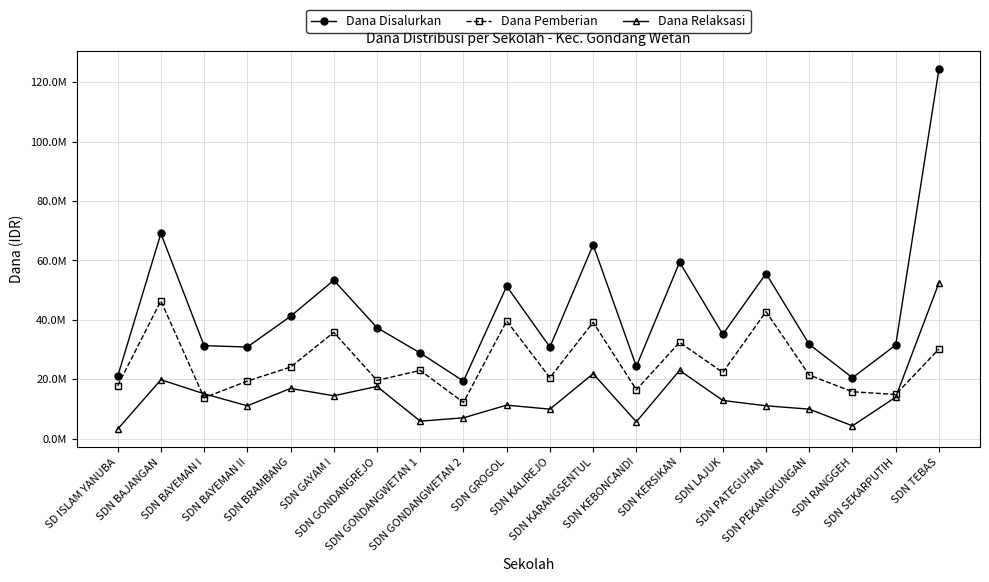

After their last crossing, which series has the higher values: Dana Relaksasi or Dana Pemberian?

Dana Relaksasi